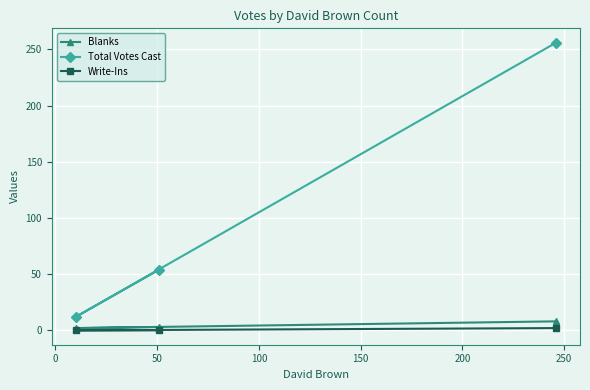

What are all the series names shown in the legend?

Blanks, Total Votes Cast, Write-Ins